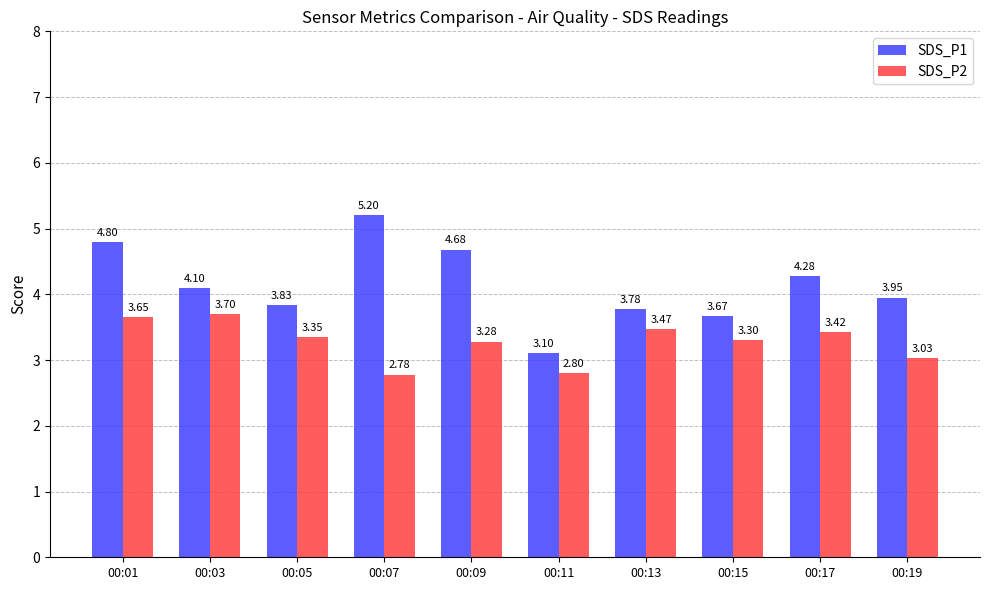

Where is SDS_P1 nearest to the value 4?

00:19